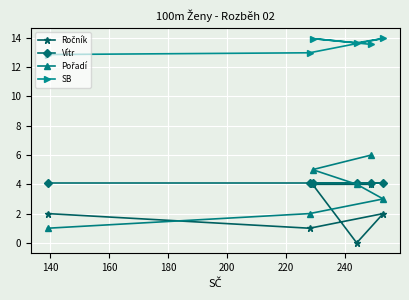

What is the value of the SB point at the 4th from the left?

13.7